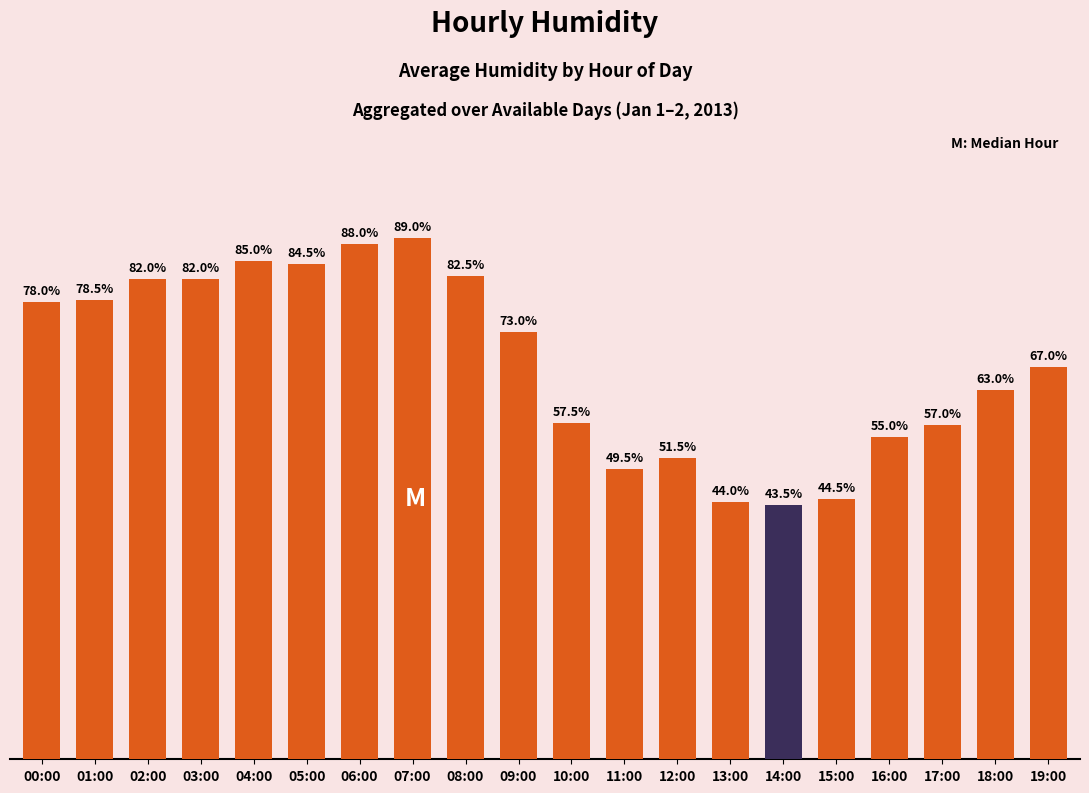

Between 07:00 and 09:00, which is larger?

07:00